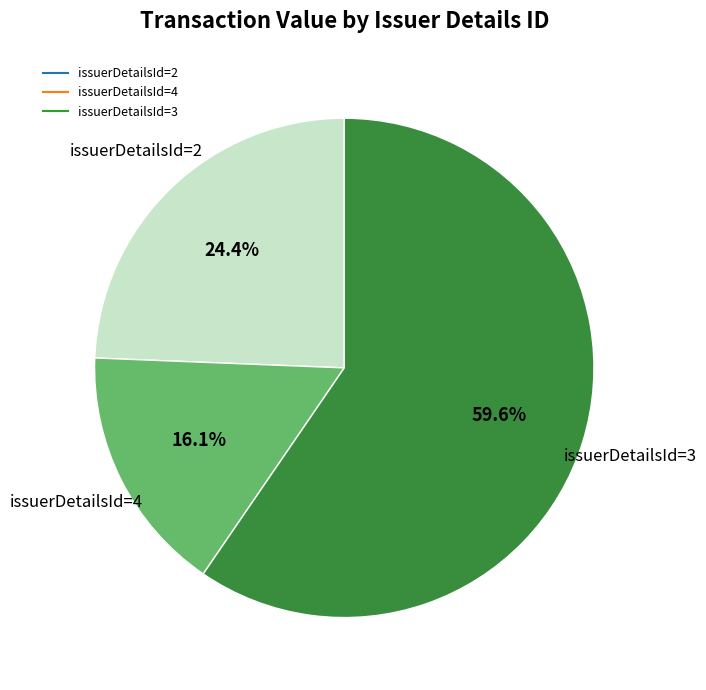

Is there any slice that represents more than half of the pie?

Yes